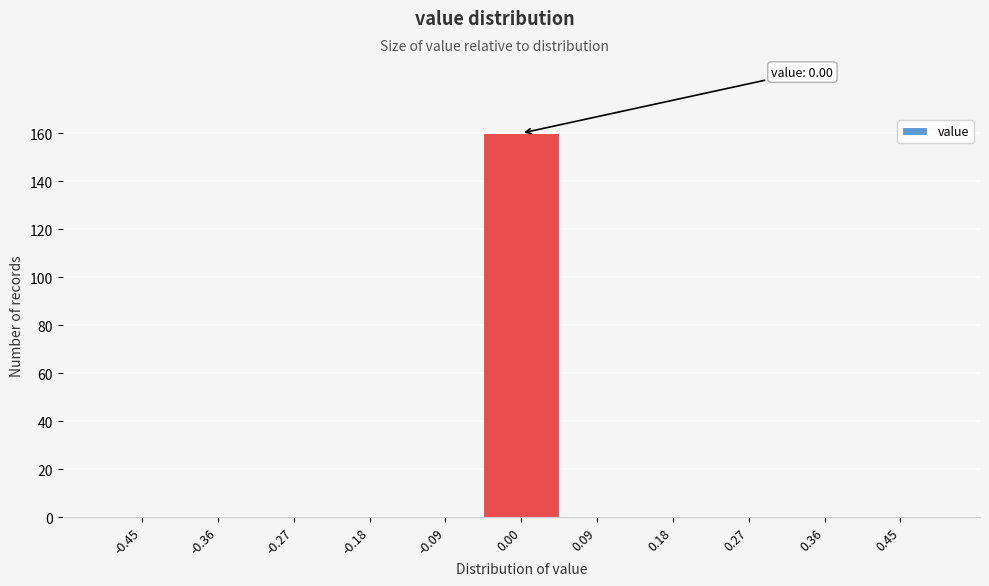

Which range on the x-axis has the tallest bar?

-0.05 to 0.05